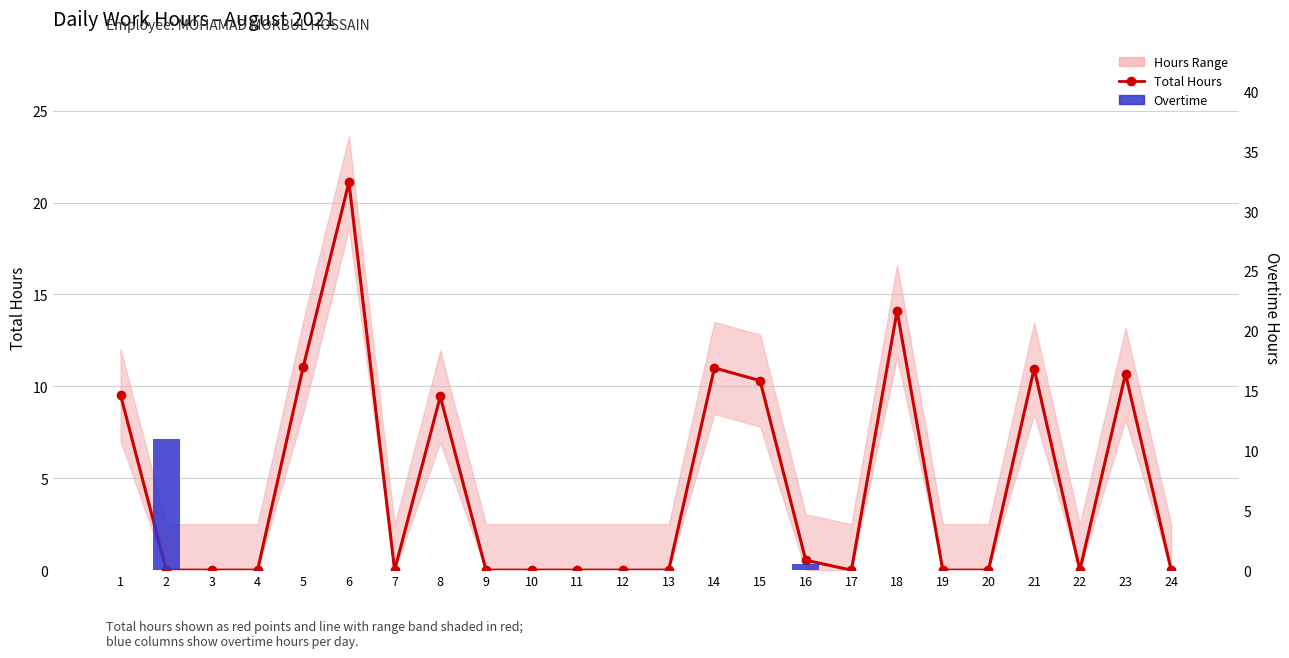

Which has a higher value, 19 or 10?

19